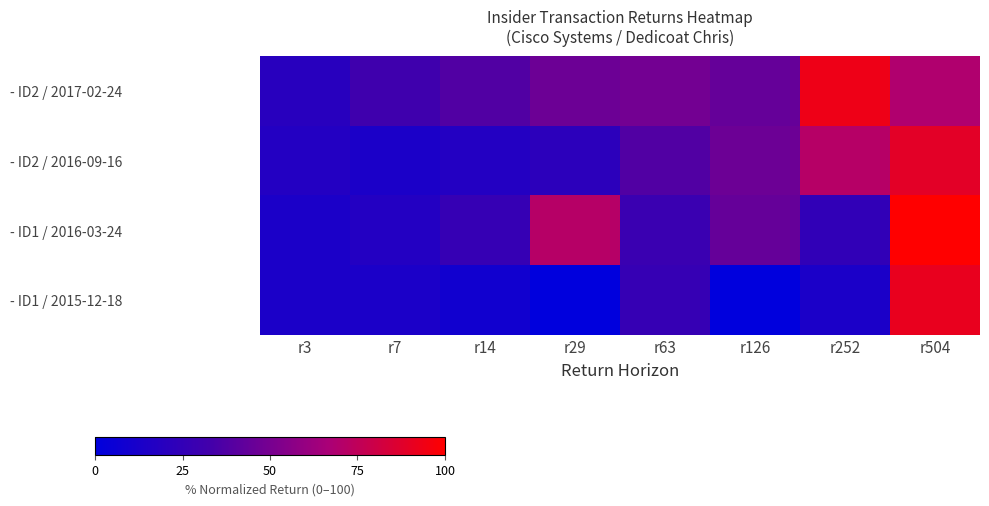

Reading left to right, list all the values displayed in this chart.

- ID2 / 2017-02-24: r3=20.0	r7=31.1	r14=37.8	r29=46.7	r63=48.9	r126=44.4	r252=93.3	r504=68.9
- ID2 / 2016-09-16: r3=17.8	r7=13.3	r14=17.8	r29=22.2	r63=37.8	r126=46.7	r252=71.1	r504=88.9
- ID1 / 2016-03-24: r3=13.3	r7=17.8	r14=26.7	r29=71.1	r63=28.9	r126=44.4	r252=24.4	r504=100.0
- ID1 / 2015-12-18: r3=13.3	r7=13.3	r14=8.9	r29=0.0	r63=26.7	r126=0.0	r252=13.3	r504=91.1